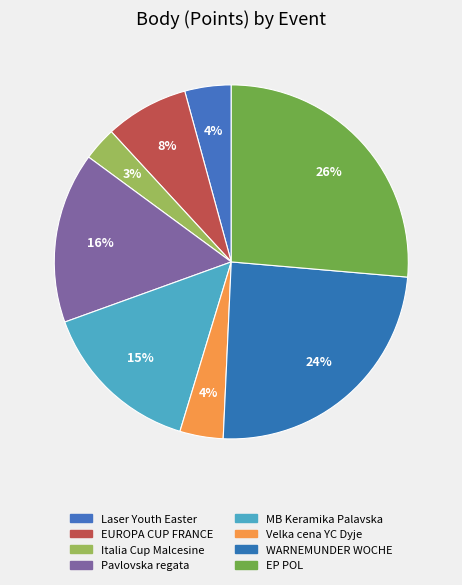

How many segments does this pie chart have?

8